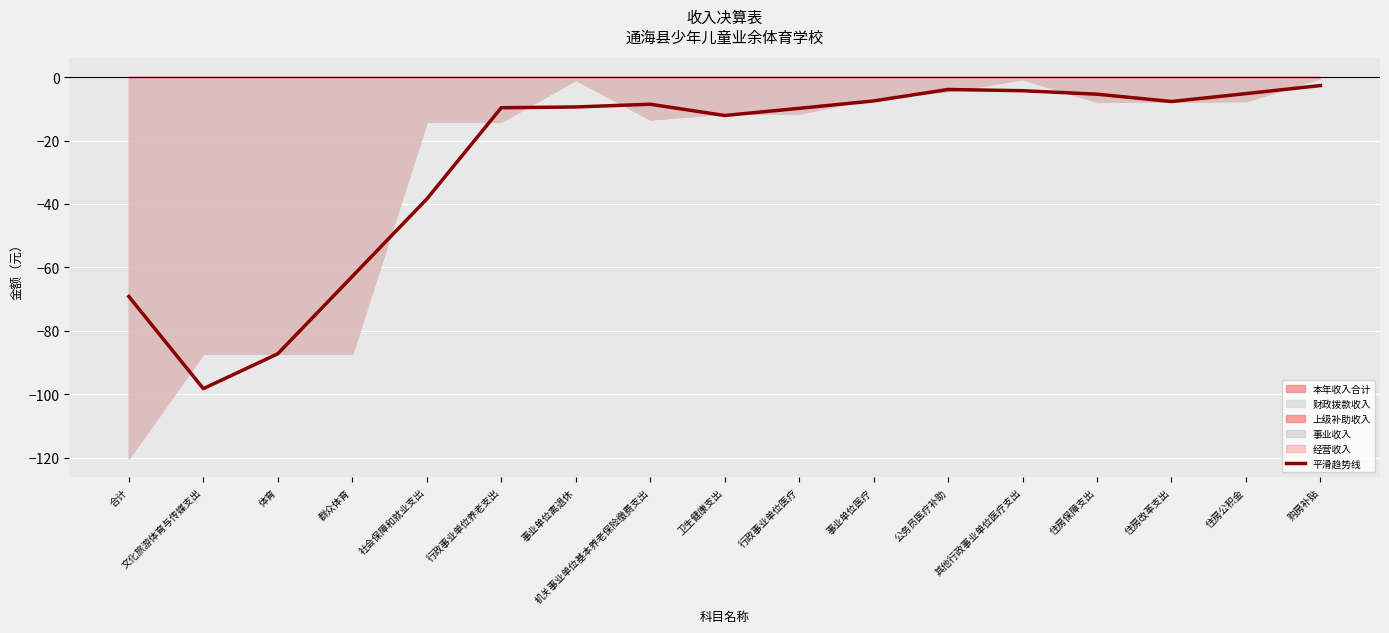

Rank the categories by value from highest to lowest.

购房补贴, 公务员医疗补助, 其他行政事业单位医疗支出, 住房公积金, 住房保障支出, 事业单位医疗, 住房改革支出, 机关事业单位基本养老保险缴费支出, 事业单位离退休, 行政事业单位养老支出, 行政事业单位医疗, 卫生健康支出, 社会保障和就业支出, 群众体育, 合计, 体育, 文化旅游体育与传媒支出